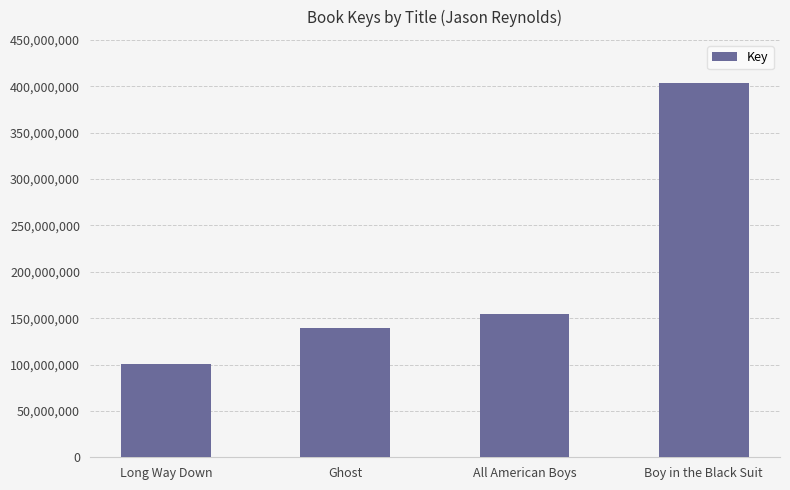

Rank the categories by value from highest to lowest.

Boy in the Black Suit, All American Boys, Ghost, Long Way Down